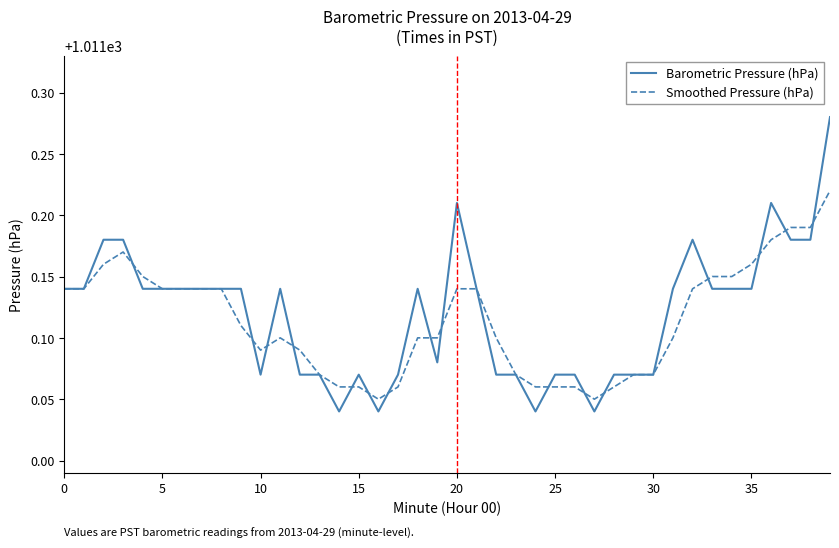

True or false: Barometric Pressure (hPa) has more than 2 interior local peaks.

True